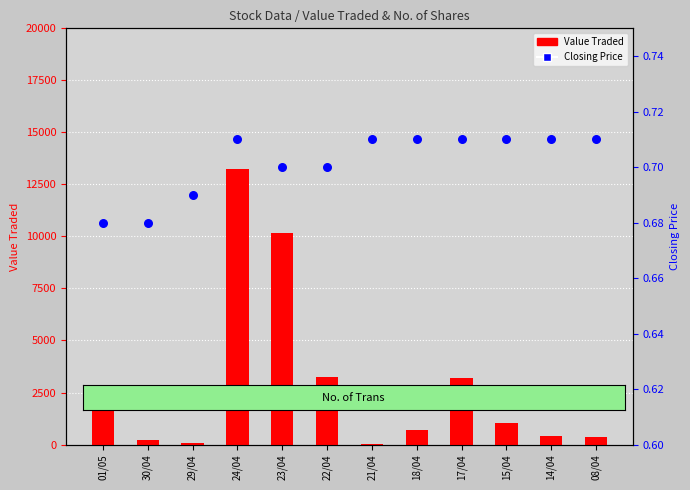

Is the value of Value Traded at 18/04 greater than the value of Closing Price at 01/05?

Yes